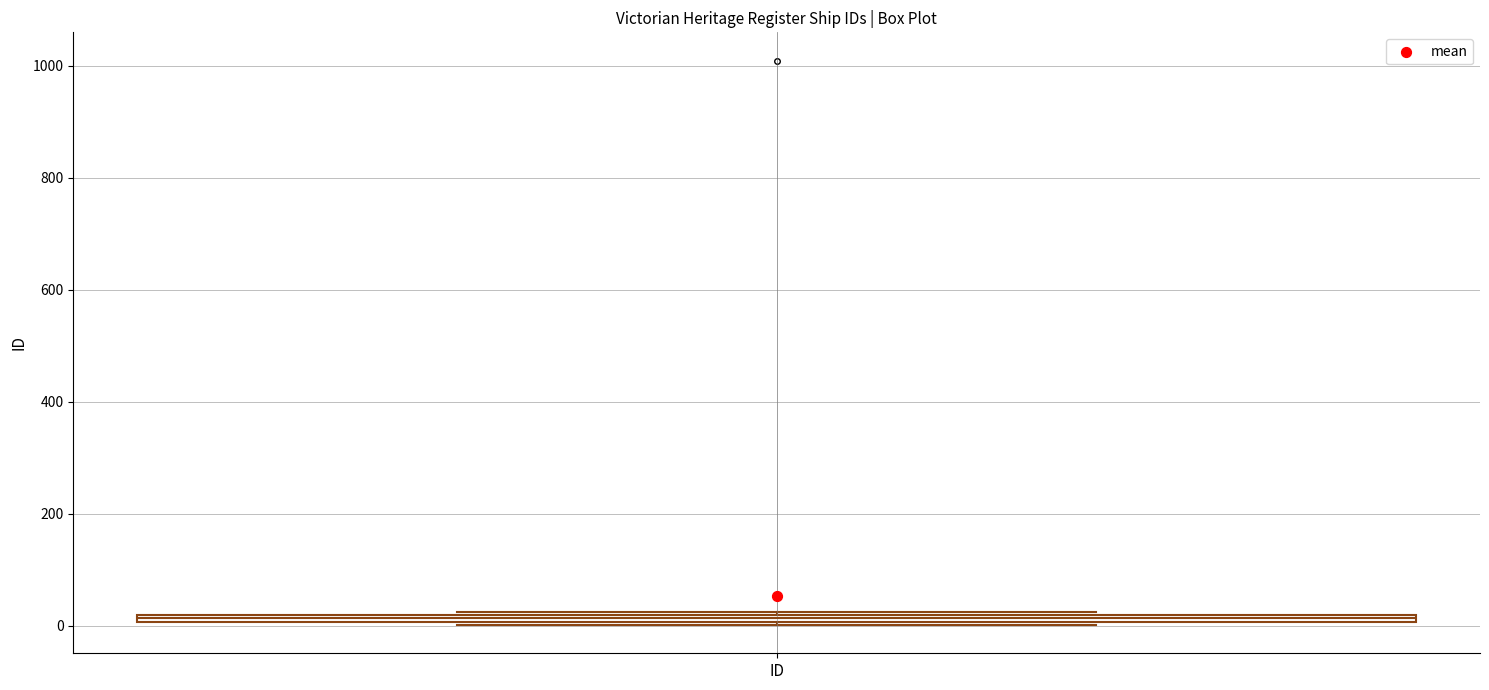

Where is the upper edge of the box for ID on the y-axis? The values are not printed on the chart, so give them approximately, as read against the axis.

20